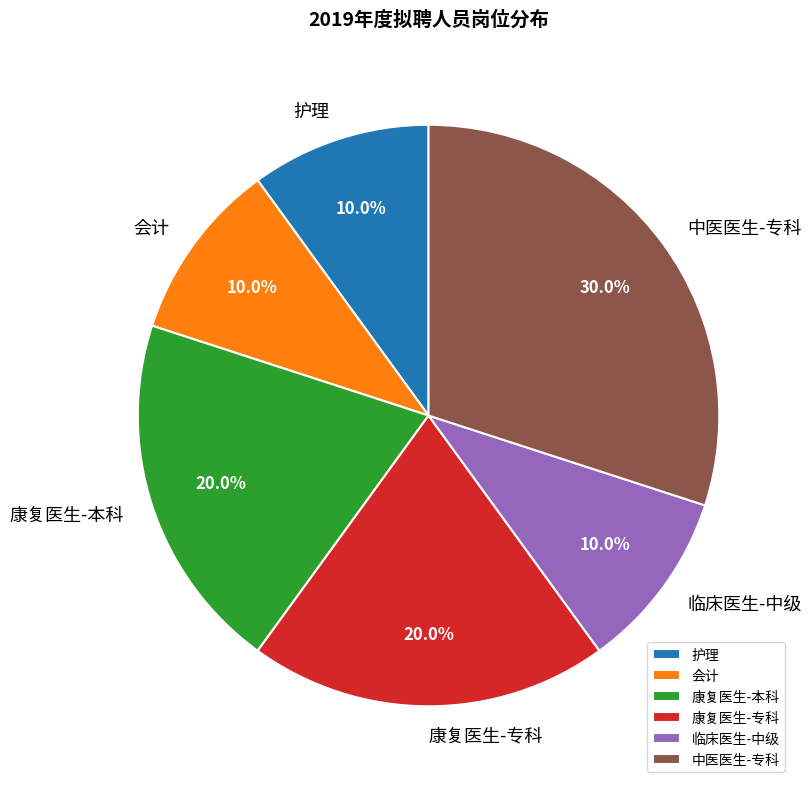

To the nearest percent, what is the average slice percentage?

17%